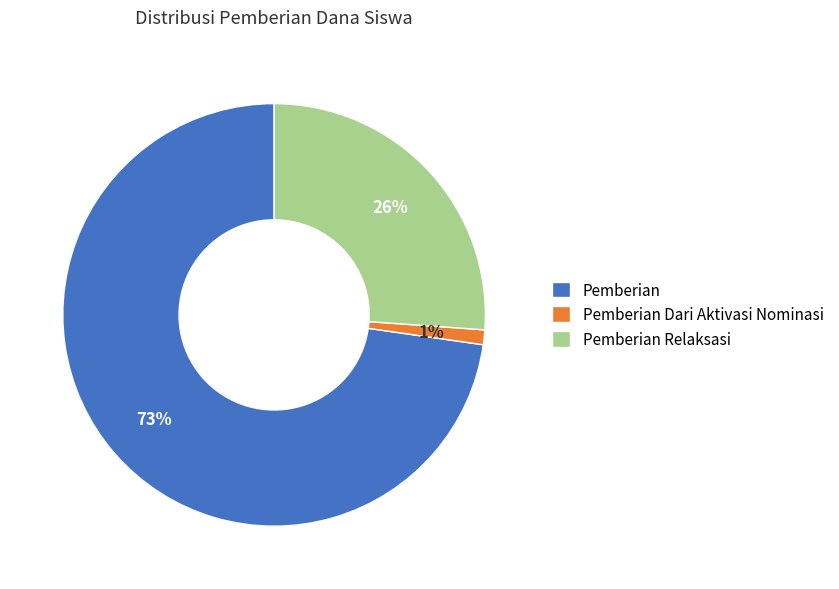

True or false: Pemberian Dari Aktivasi Nominasi accounts for 11% of the total.

False